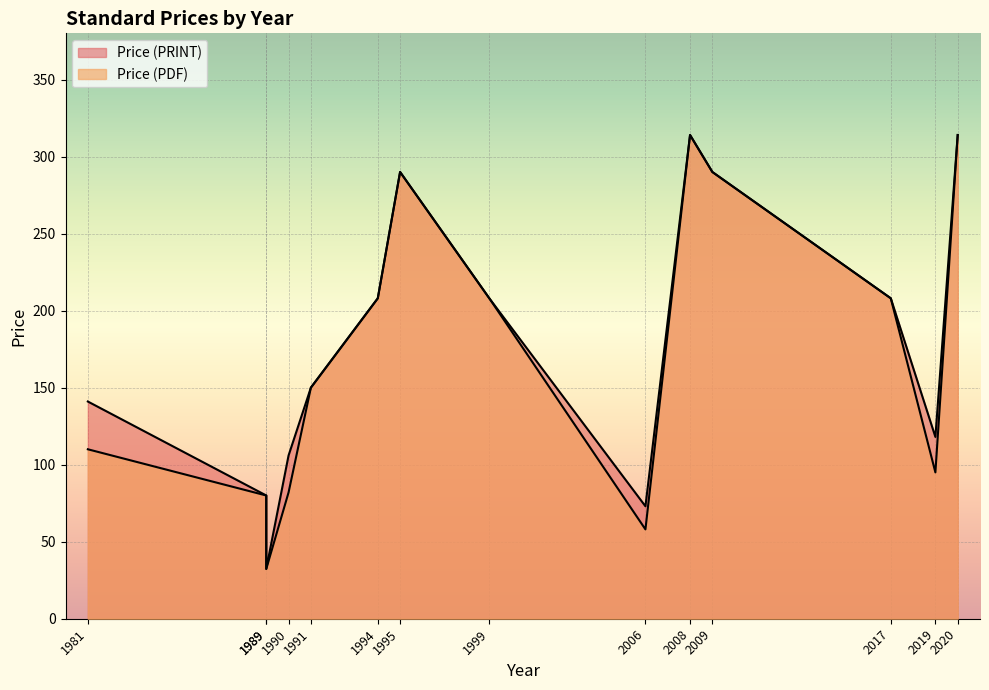

What is the total value across all series at 1995?

580.0